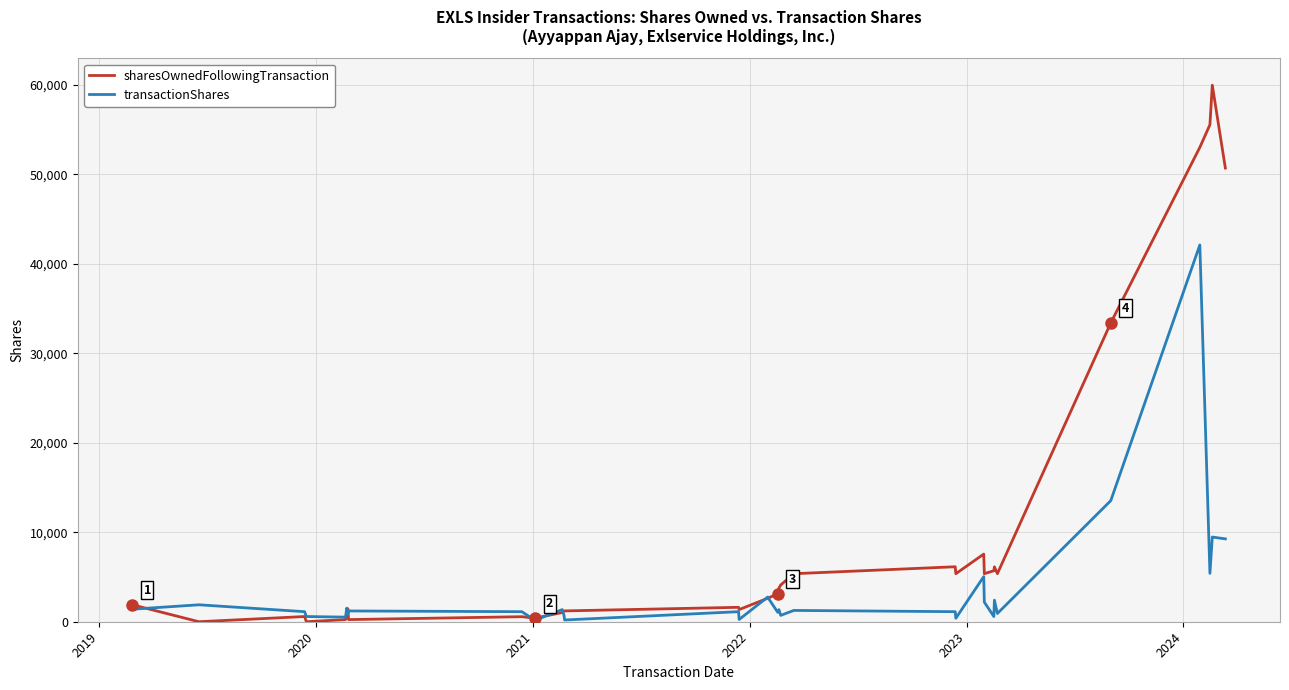

List the series in order of their peak value, highest first.

sharesOwnedFollowingTransaction, transactionShares